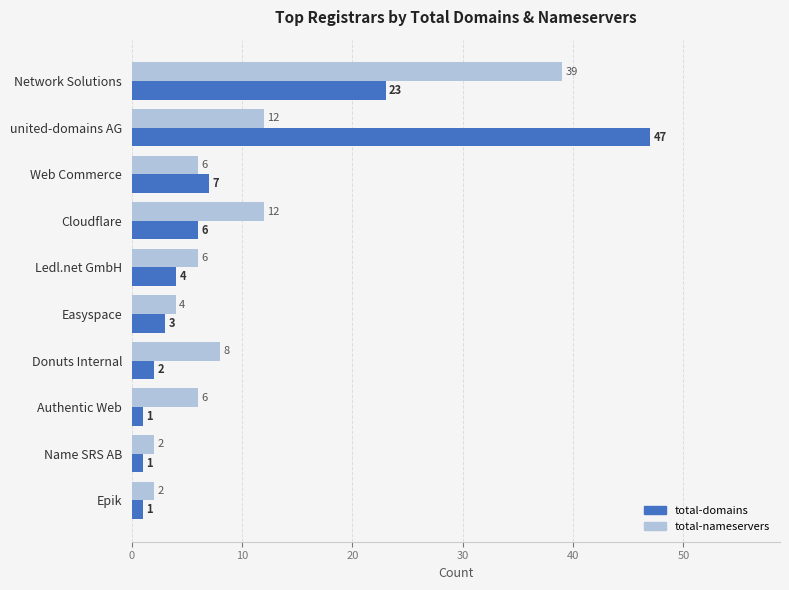

Which series has the largest range (max minus min)?

total-domains